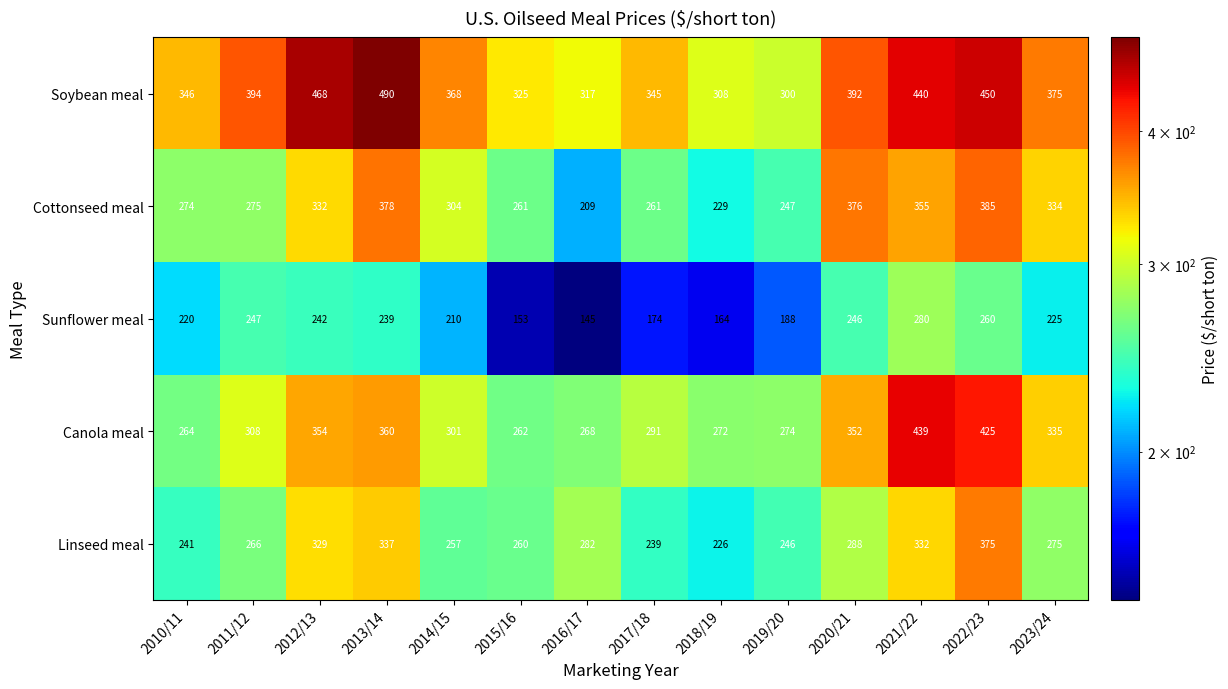

At which category is the sum across all series the highest?

2022/23